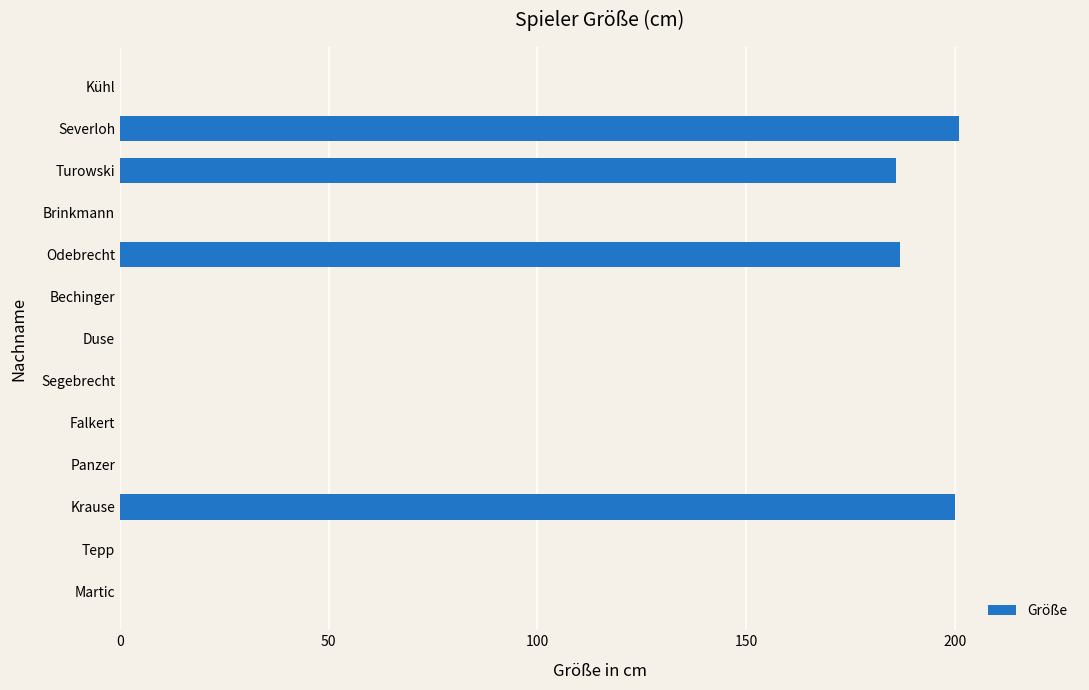

True or false: the data shows -140 at Panzer.

False